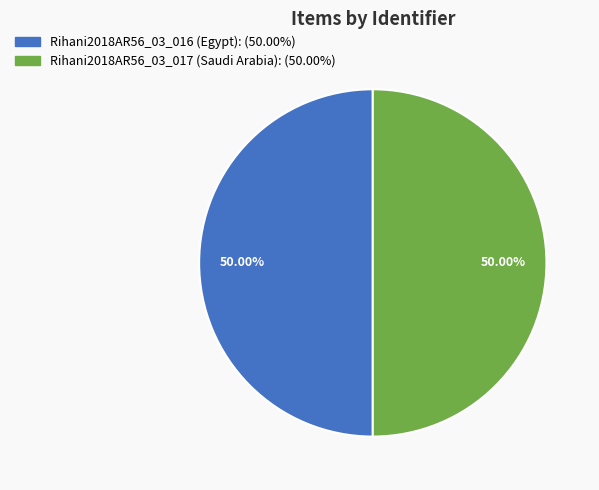

What is the ratio of the value at Rihani2018AR56_03_017 (Saudi Arabia) to the value at Rihani2018AR56_03_016 (Egypt)?

1.0